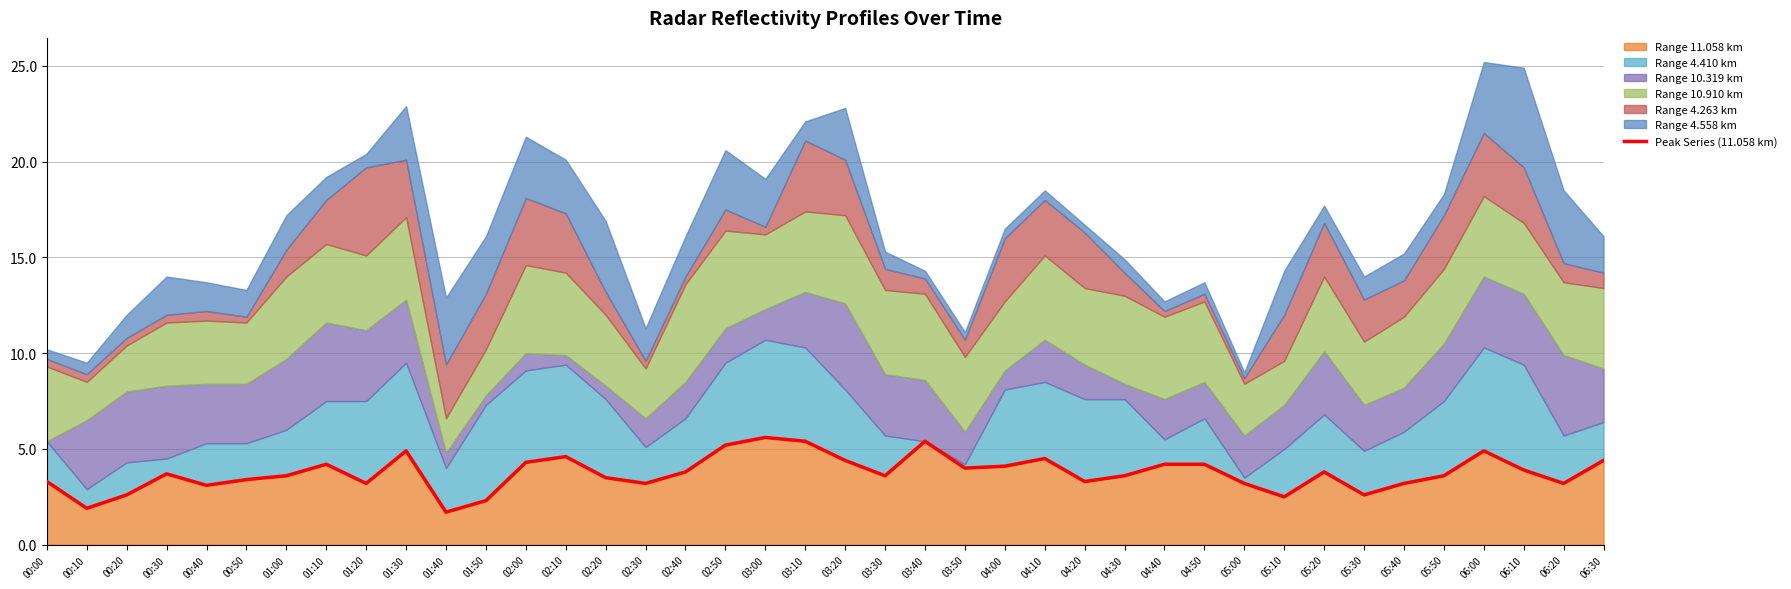

What is the value of the 10th point from the left?

4.9